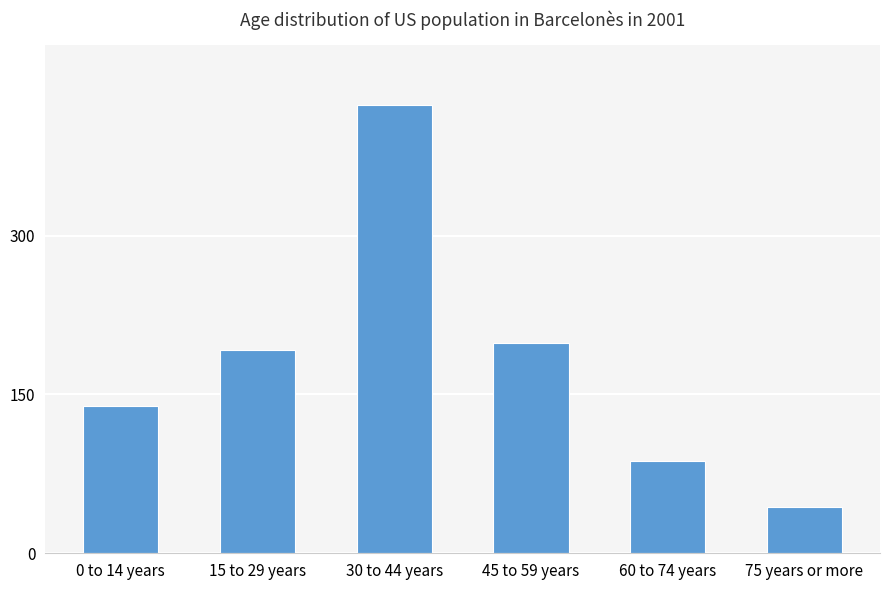

What is the difference between the maximum and minimum values?

379